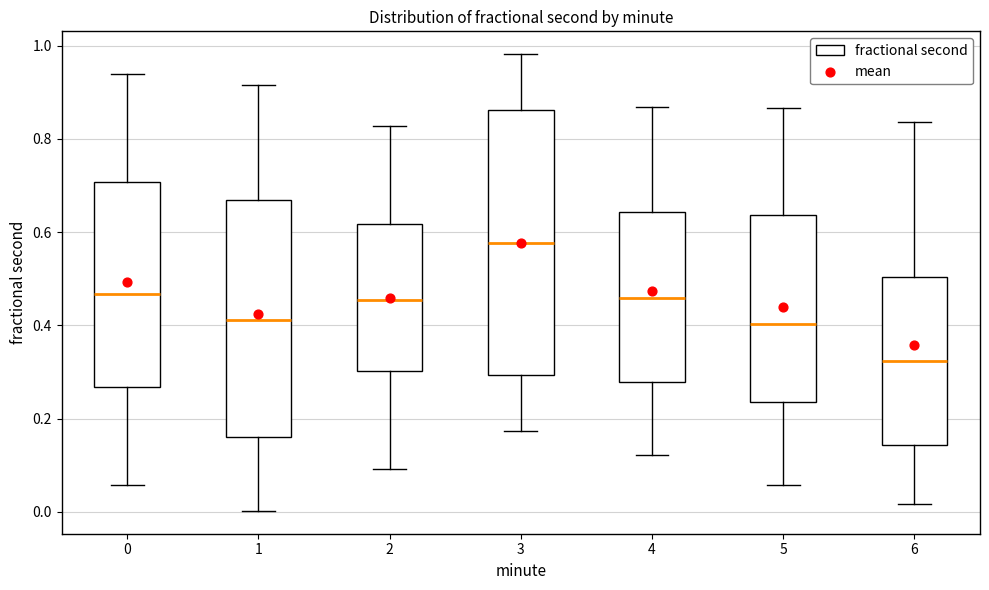

Reading left to right, read every box against the y-axis: the position of its median line, the range the box covers, and the ends of its whiskers. The values are not printed on the chart, so give them approximately, as read against the axis.

0: median 0.46, box 0.26 to 0.70, whiskers 0.06 to 0.94
1: median 0.42, box 0.16 to 0.66, whiskers 0.00 to 0.92
2: median 0.46, box 0.30 to 0.62, whiskers 0.10 to 0.82
3: median 0.58, box 0.30 to 0.86, whiskers 0.18 to 0.98
4: median 0.46, box 0.28 to 0.64, whiskers 0.12 to 0.86
5: median 0.40, box 0.24 to 0.64, whiskers 0.06 to 0.86
6: median 0.32, box 0.14 to 0.50, whiskers 0.02 to 0.84